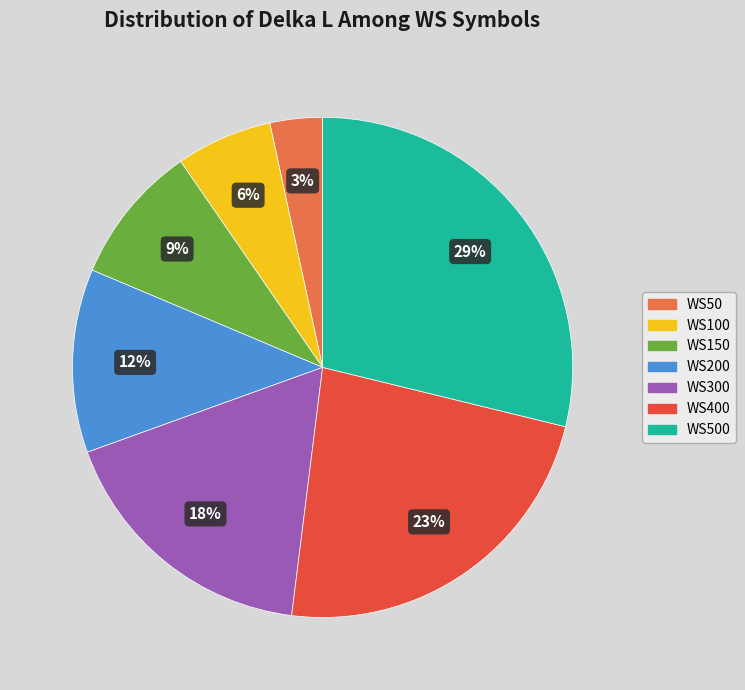

To the nearest percent, what is the average slice percentage?

14%